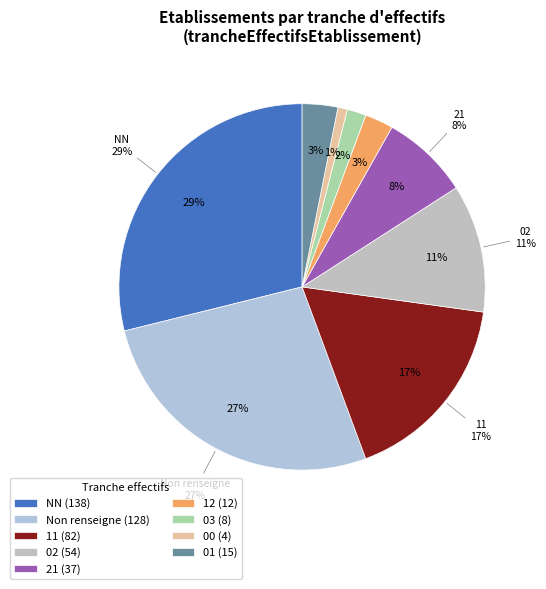

Which slice is the largest?

NN